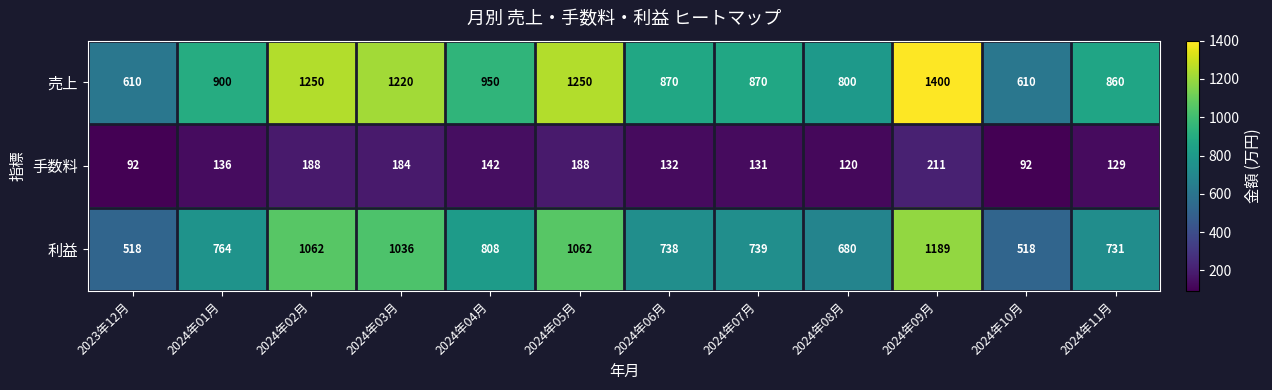

Which series has the widest spread of values?

売上